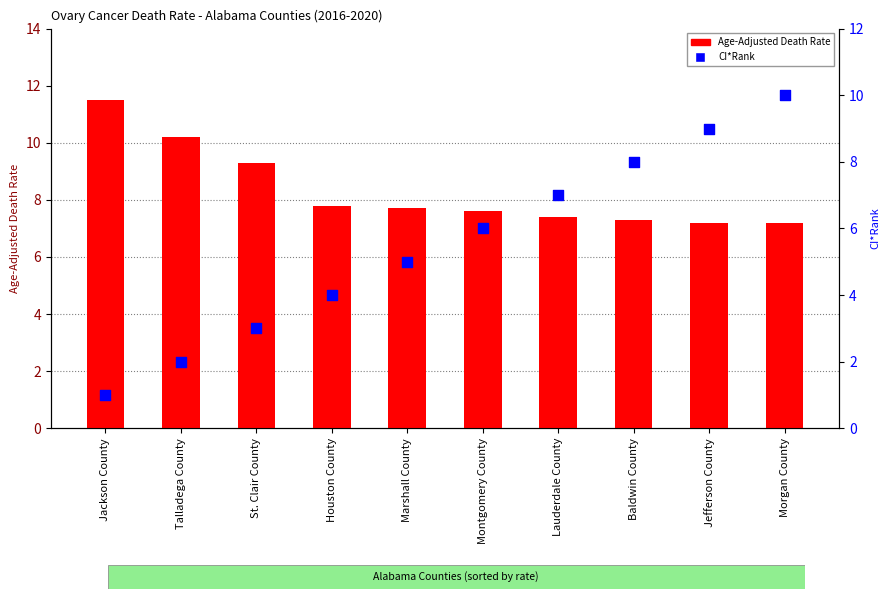

Which series contains the highest Y value?

Age-Adjusted Death Rate